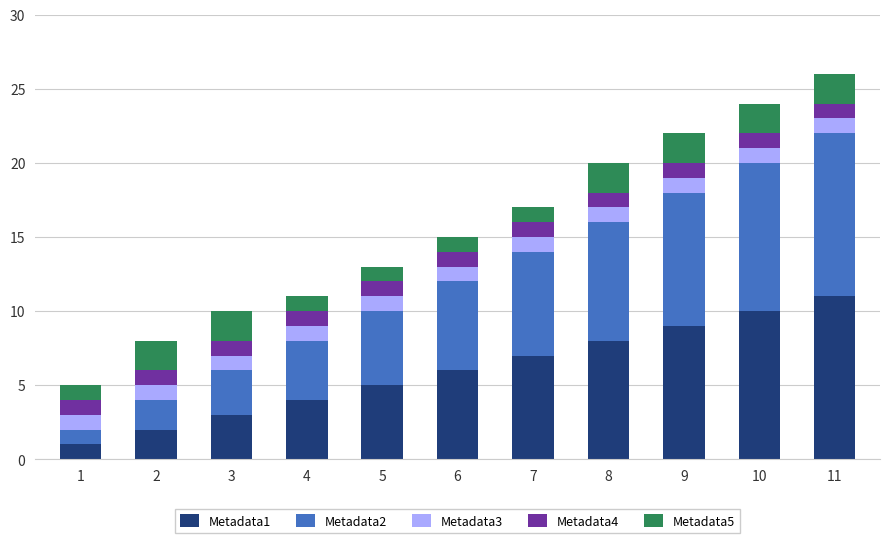

Does the chart contain any negative values?

No